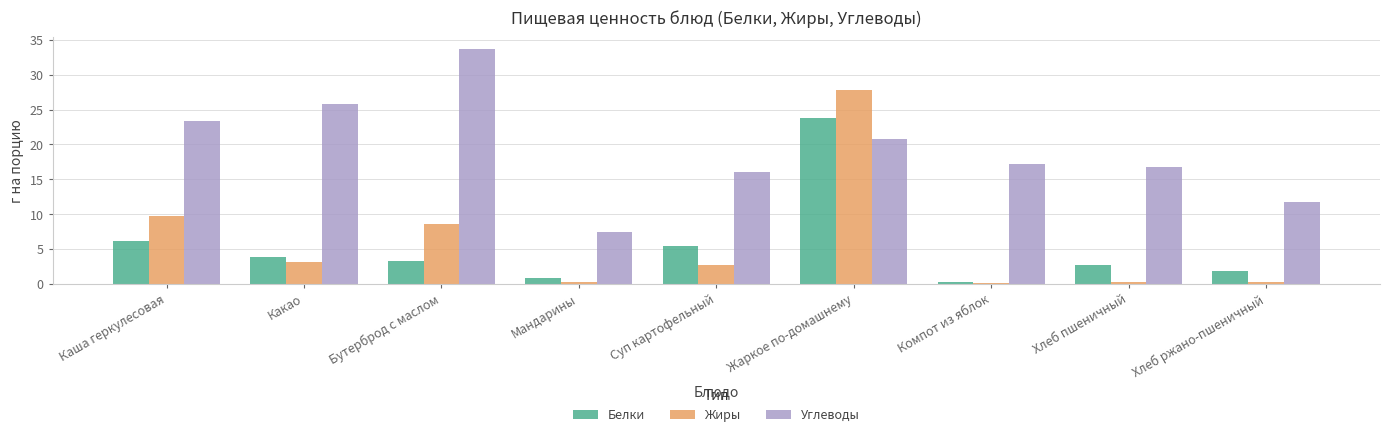

Does the chart contain stacked bars?

No